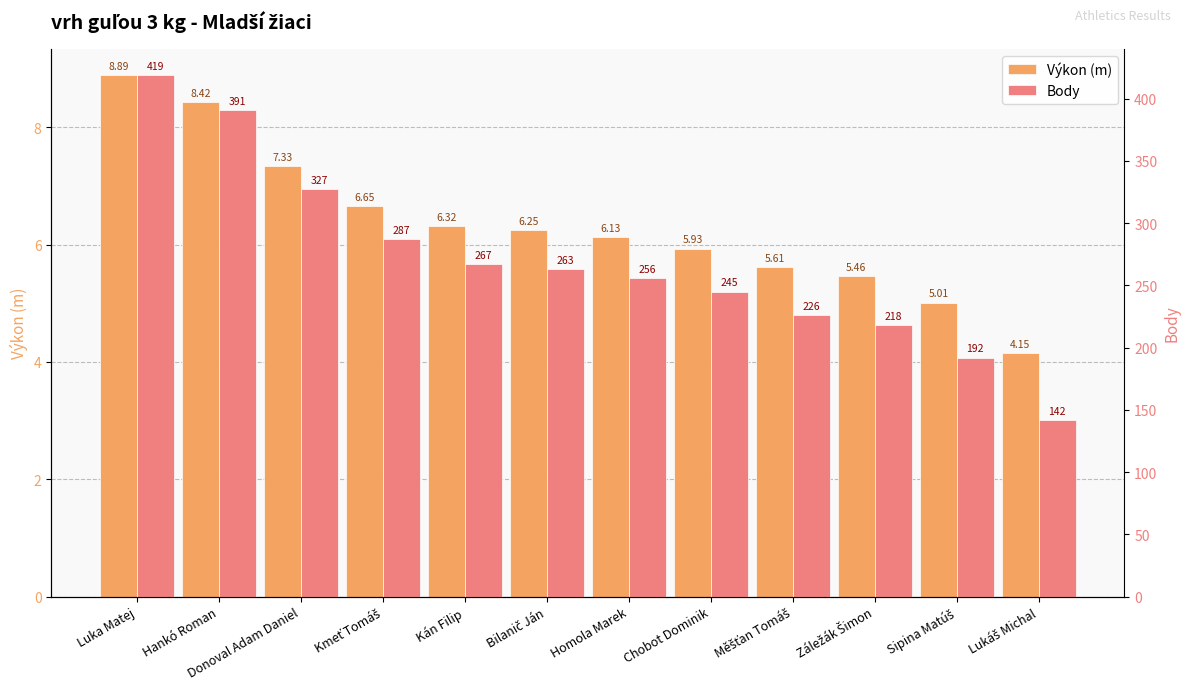

What is the value of the Výkon (m) bar at the 10th from the left?

5.5